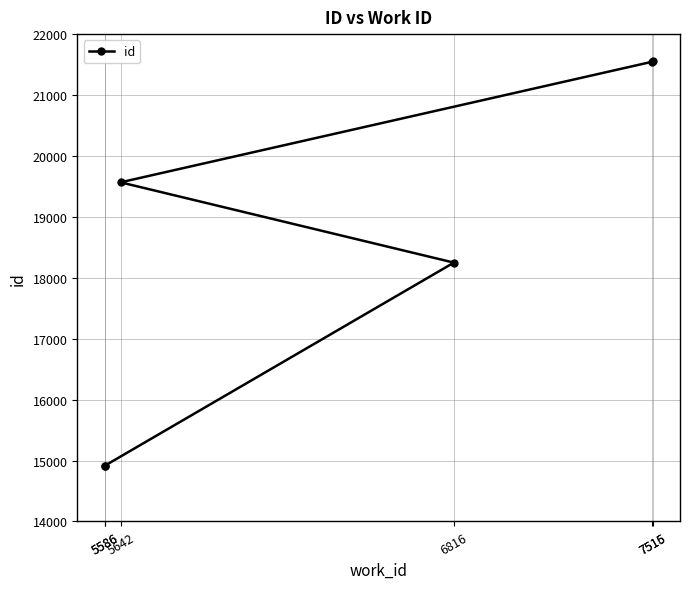

Where is the data nearest to the value 18236?

6816